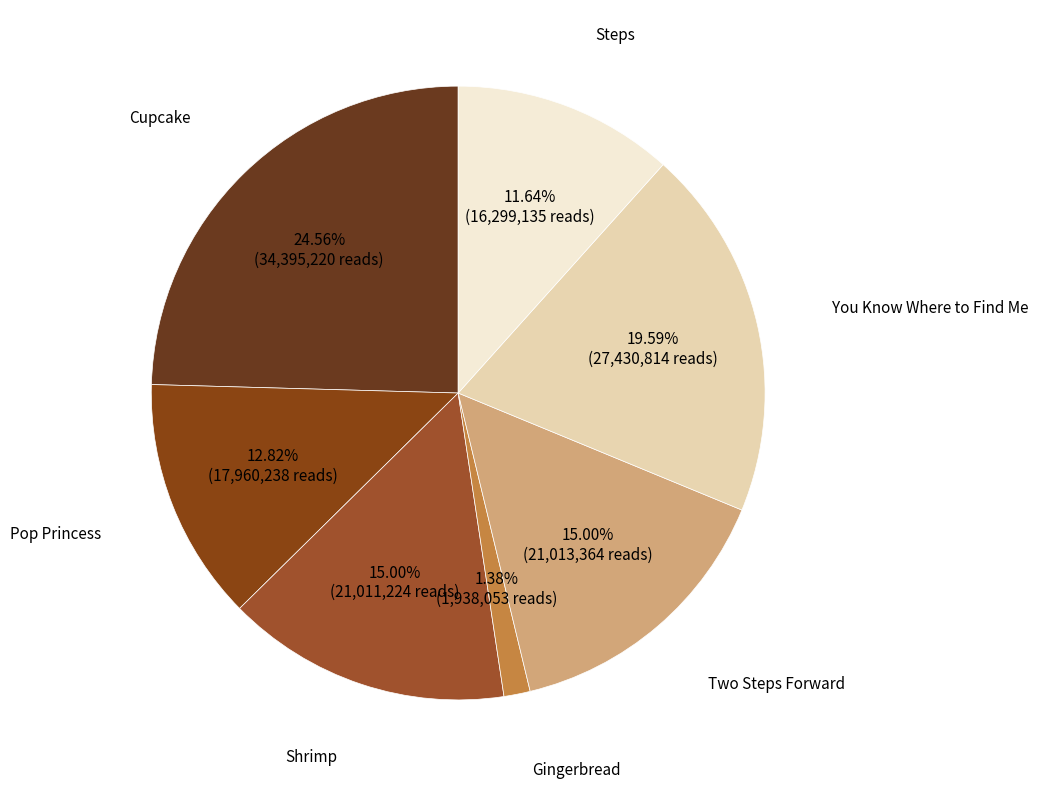

To the nearest percent, what is the difference between the largest and smallest slice percentages?

23%